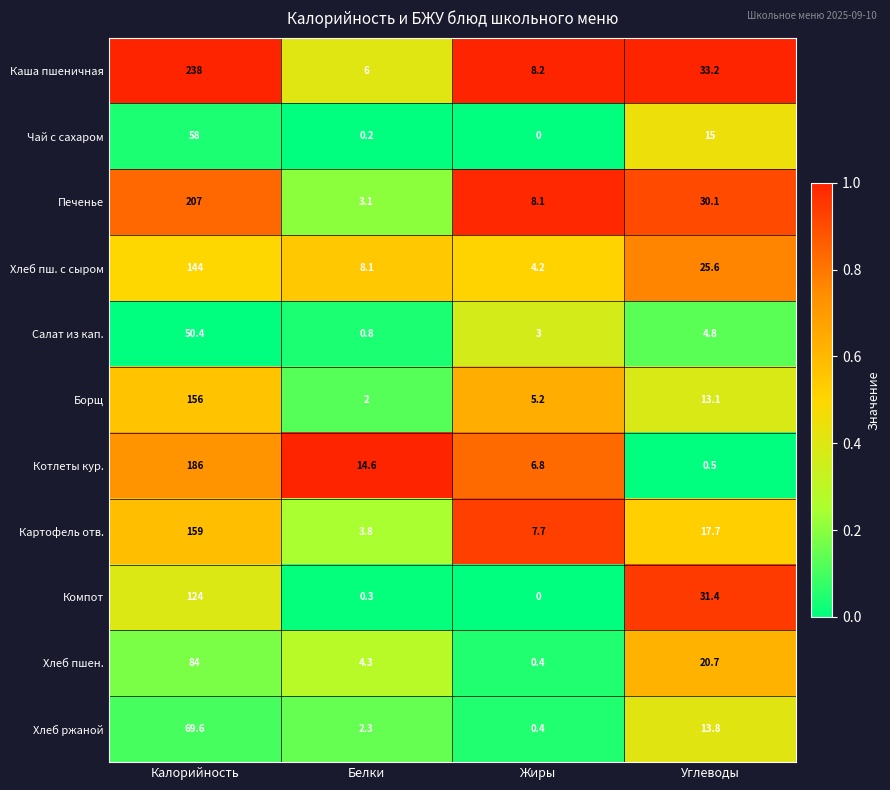

Where does the Чай с сахаром series first go above 15?

Калорийность